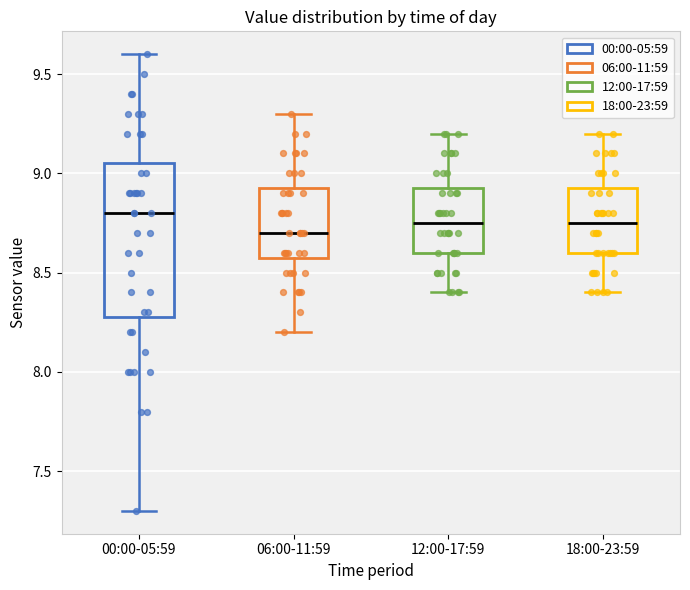

Which box has the highest median line?

00:00-05:59